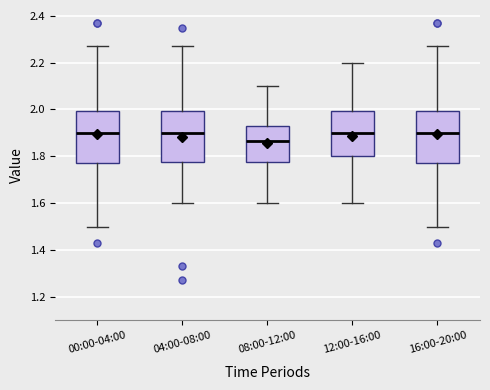

Which box has the lowest median line?

08:00-12:00